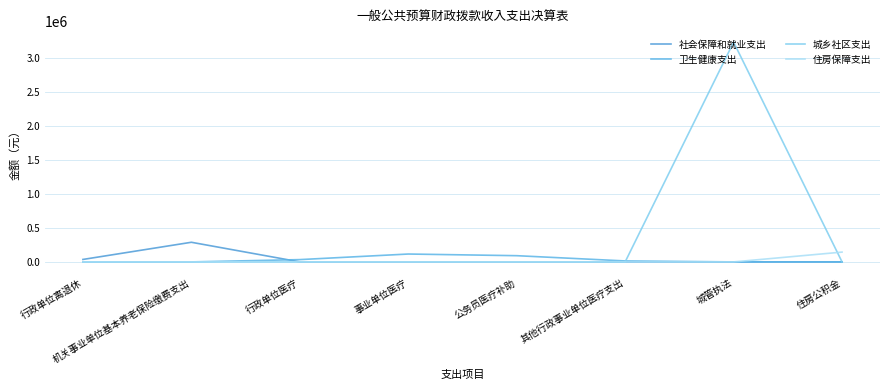

Which series has the largest total across all categories?

城乡社区支出